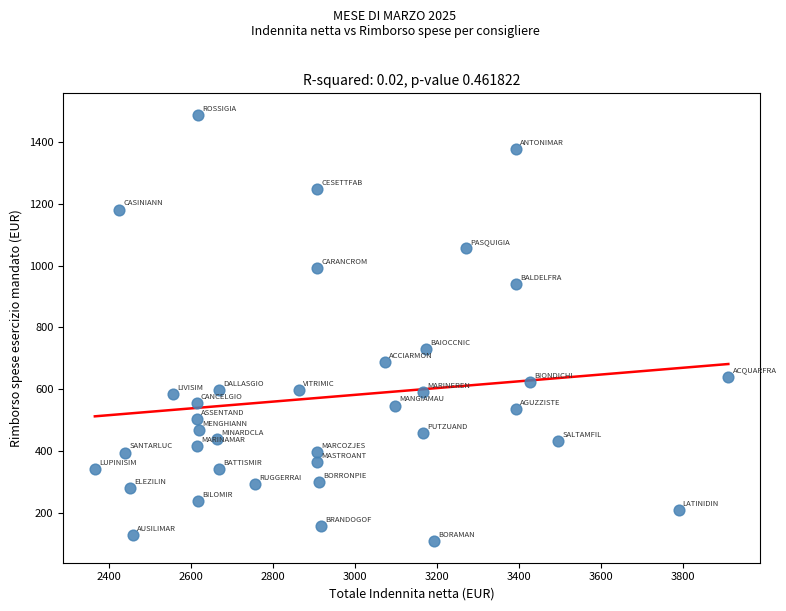

What is the range of X values (max minus min)?

1545.1